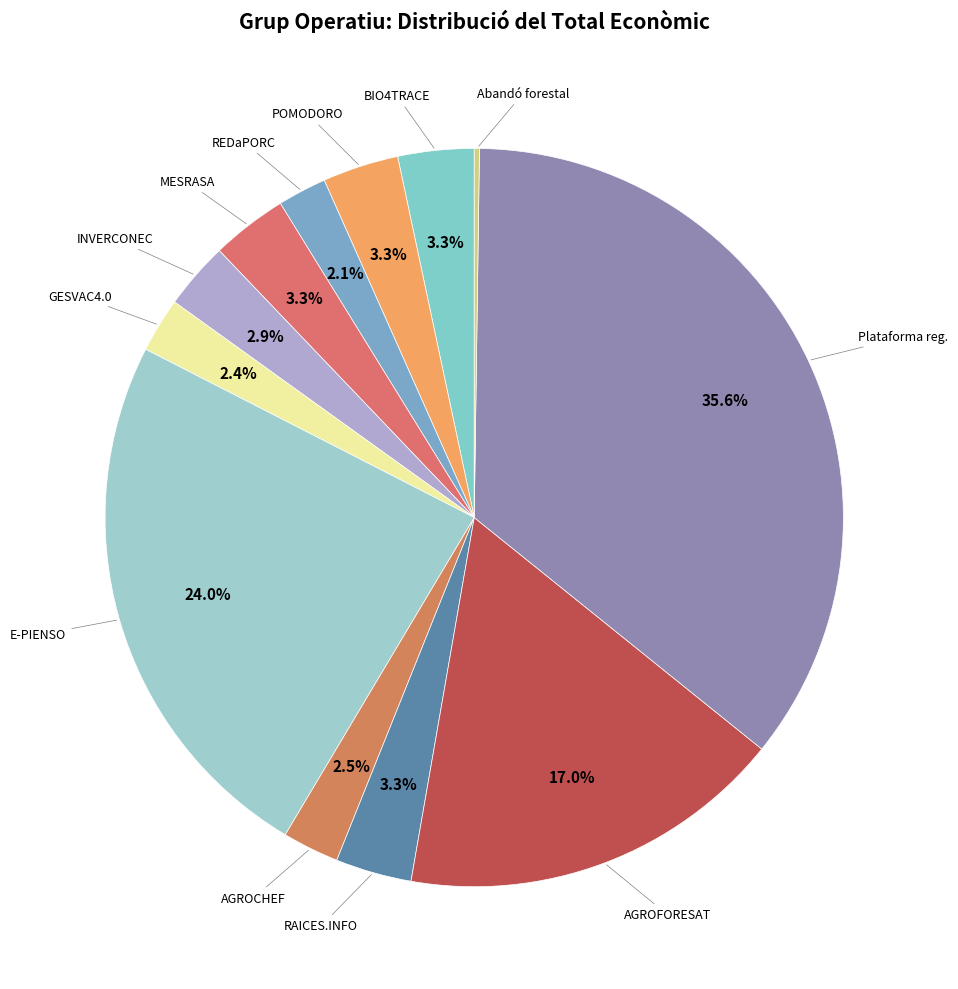

Do RAICES.INFO and INVERCONEC together represent more than half of the pie?

No